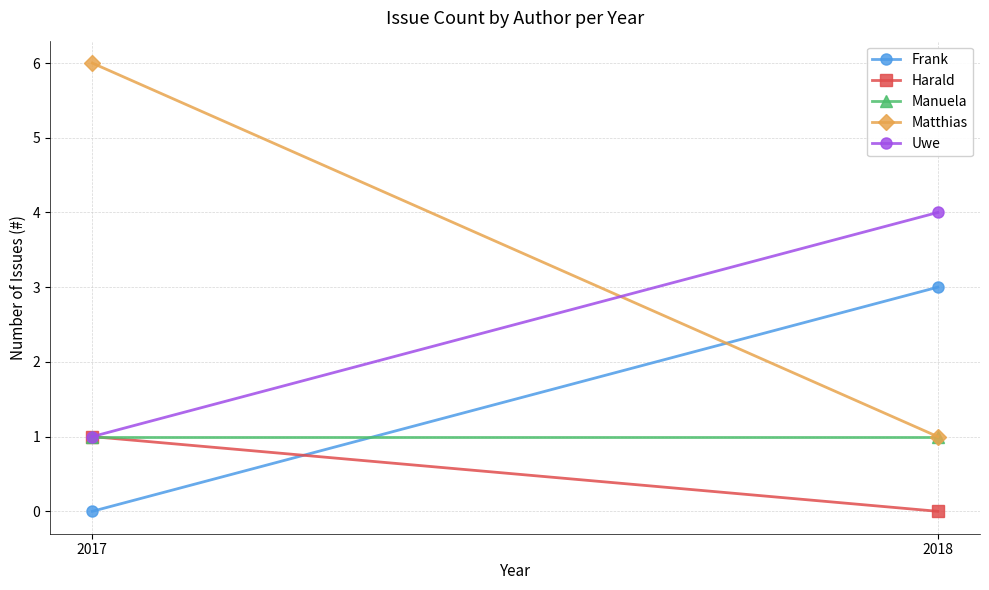

What is the difference between the Harald values at 2017 and 2018?

1